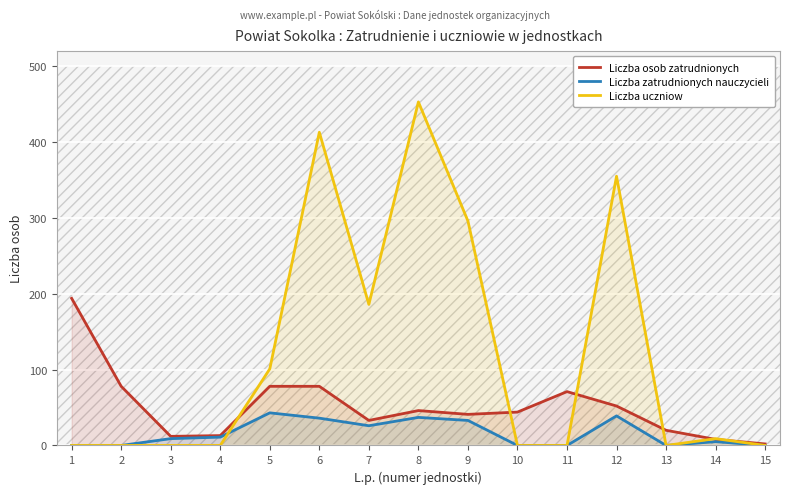

Which has a higher value, 15 or 2?

2